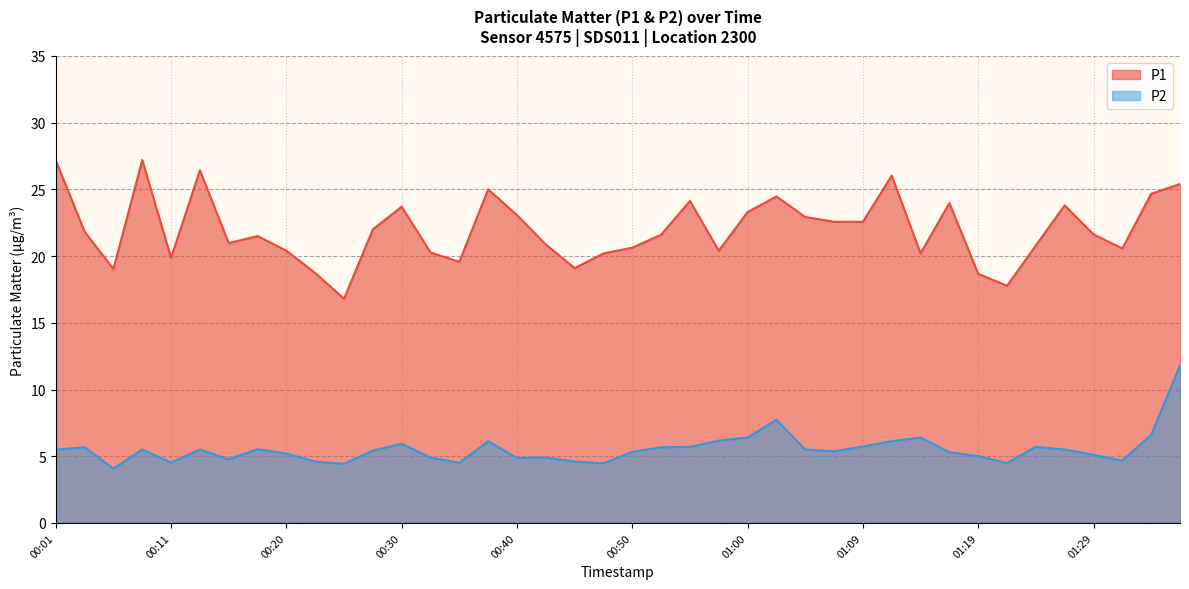

How many data points in P1 are above 21?

22